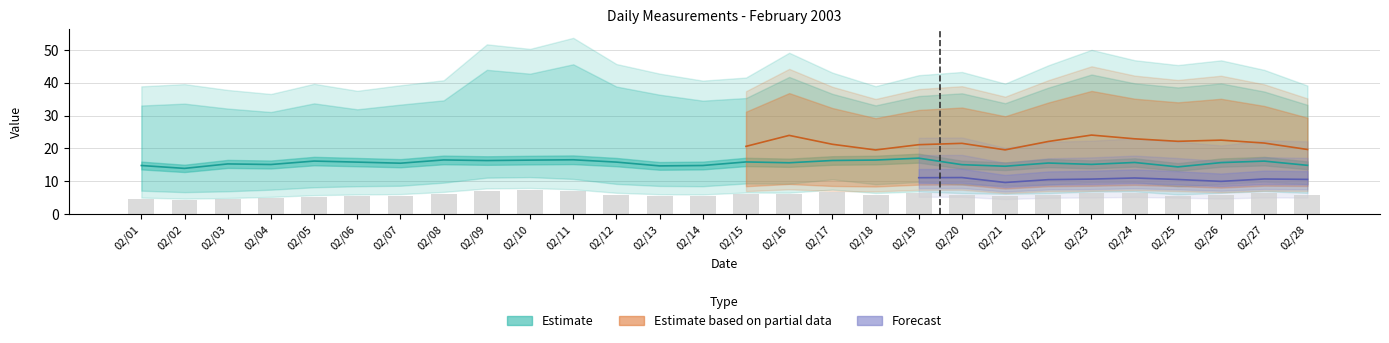

How many groups of bars are there?

28